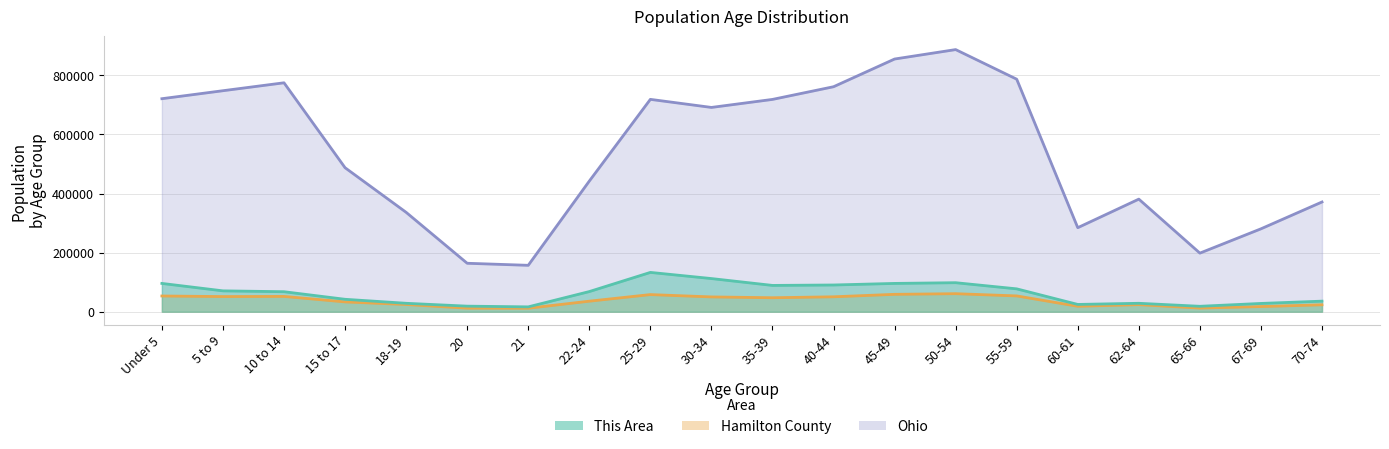

Count the number of categories in the chart.

20